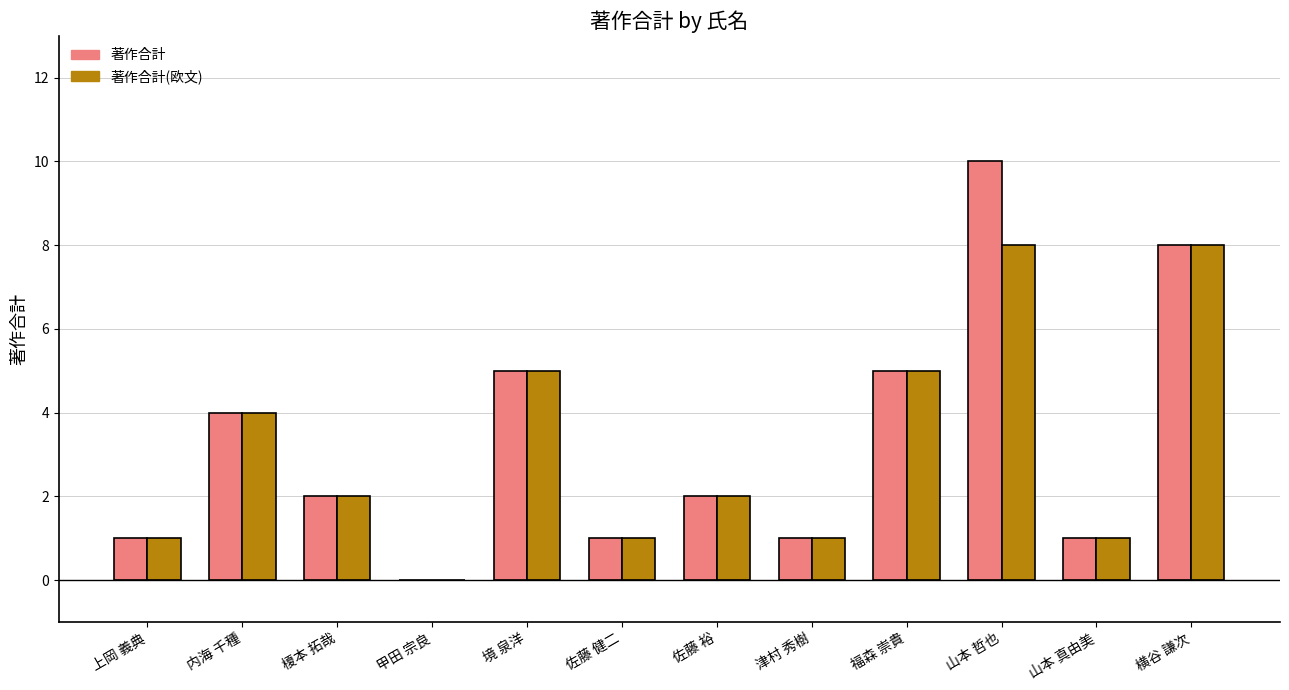

How many distinct data groups are displayed?

2